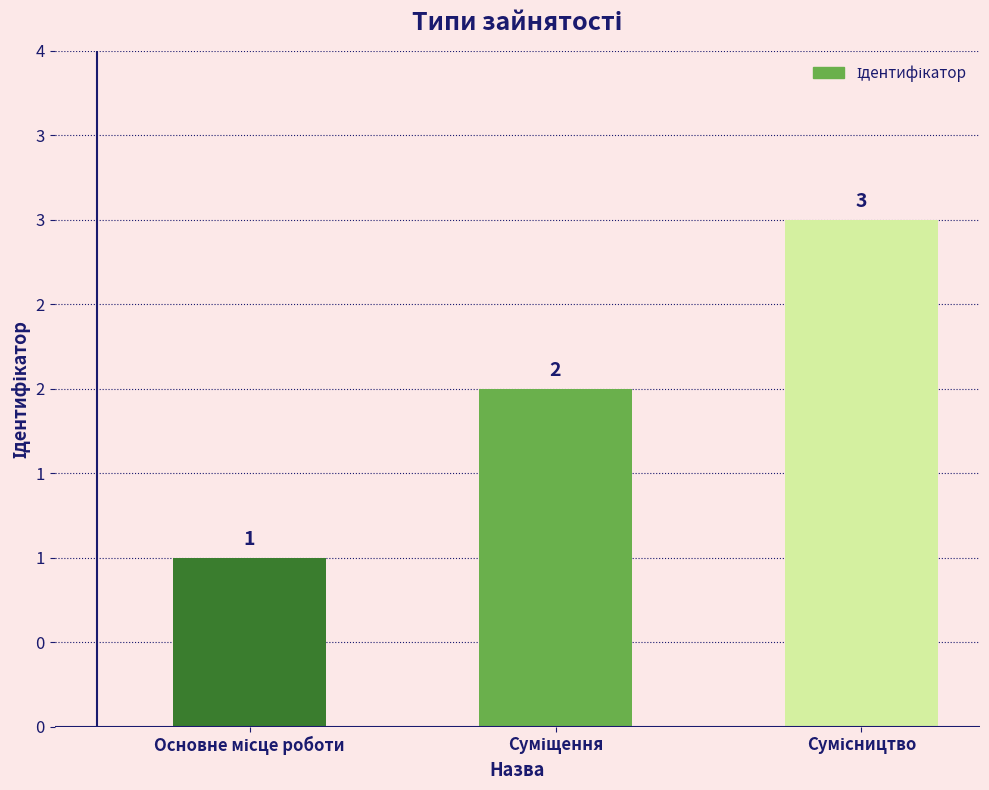

Reading right to left, transcribe all the data shown in this chart.

Сумісництво=3	Суміщення=2	Основне місце роботи=1